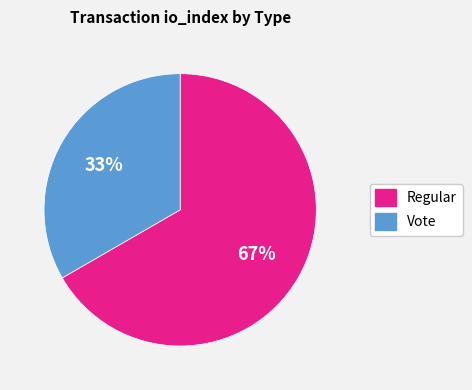

To the nearest percent, what is the average slice percentage?

50%